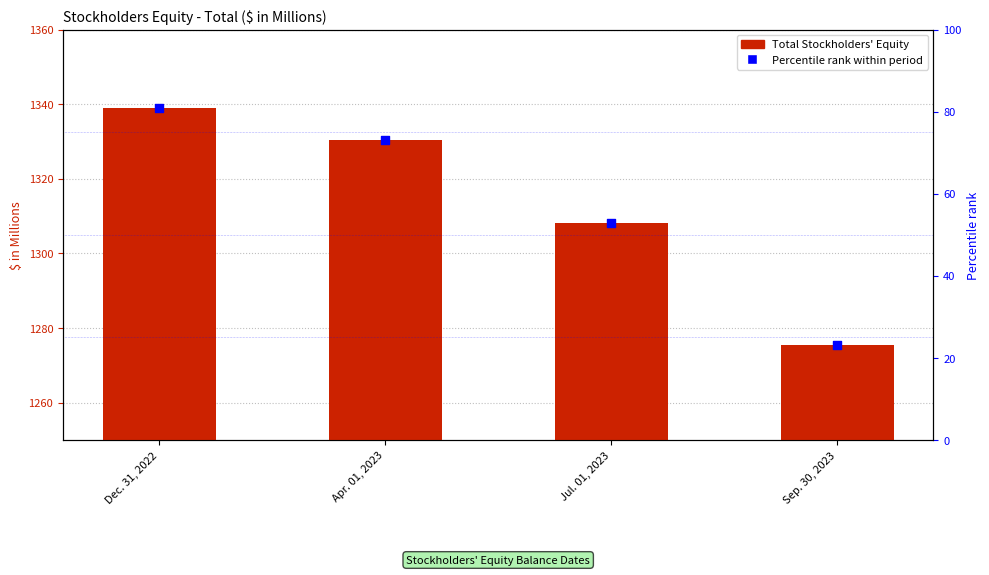

At how many categories does at least one series exceed 1149?

4